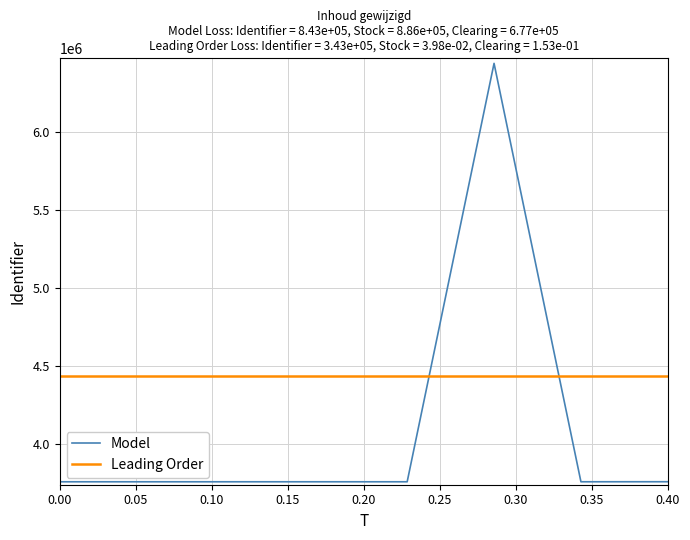

Does the chart display data point markers on the line(s)?

No